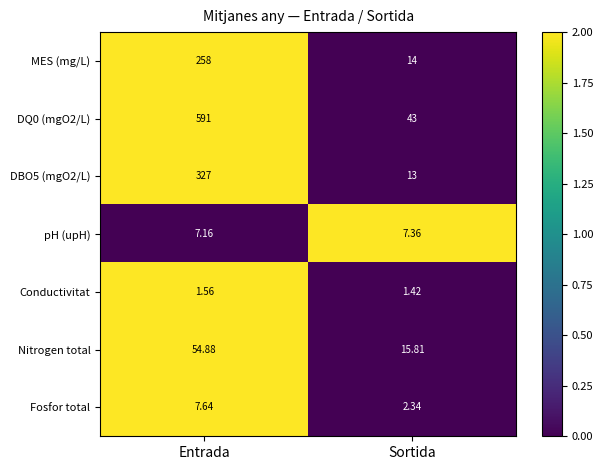

Which label corresponds to the largest value in the chart?

Entrada